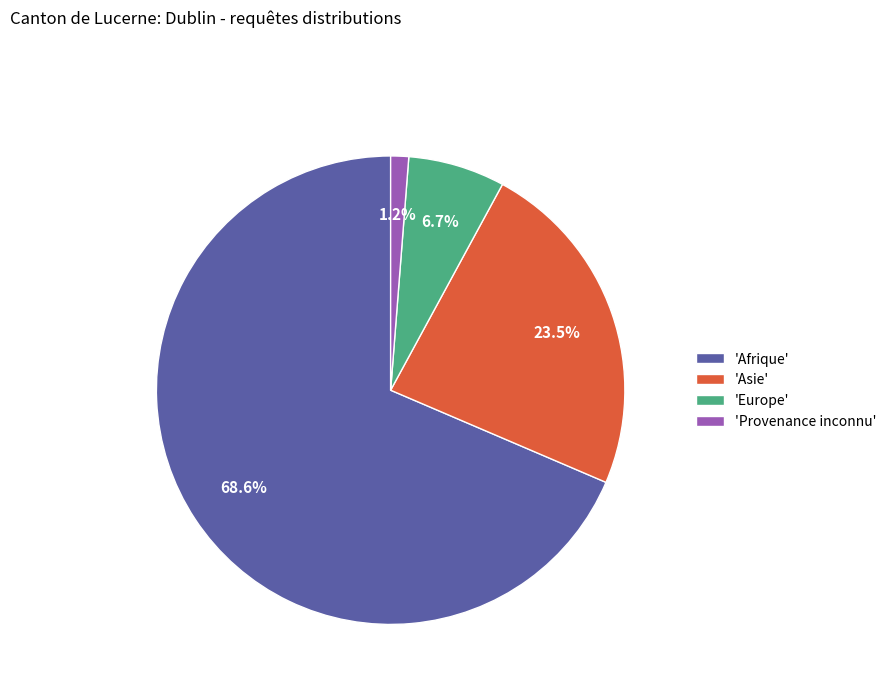

What percentage do 'Afrique' and 'Provenance inconnu' together represent?

69.8%